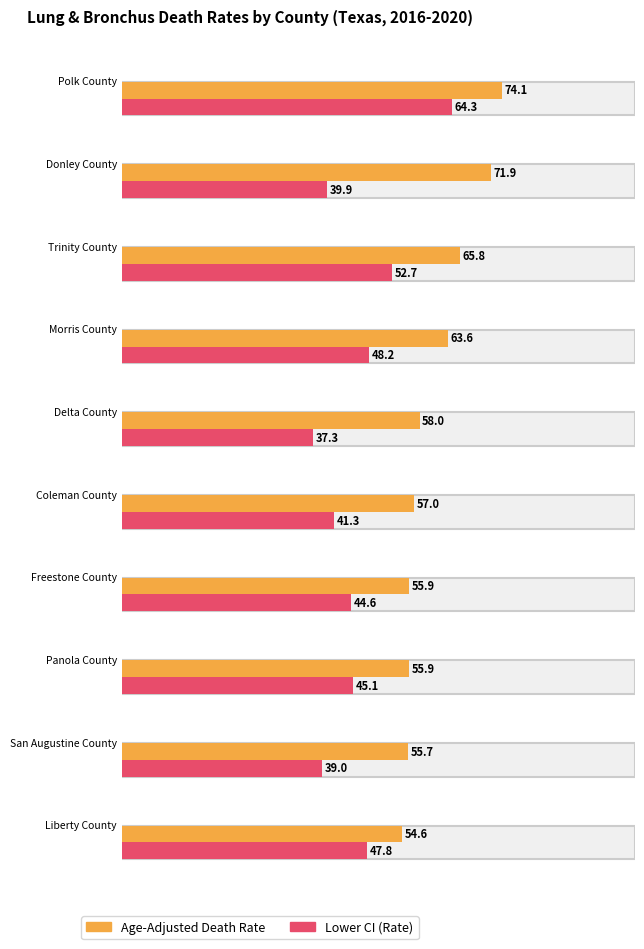

Which category has the highest value across all series?

Polk County